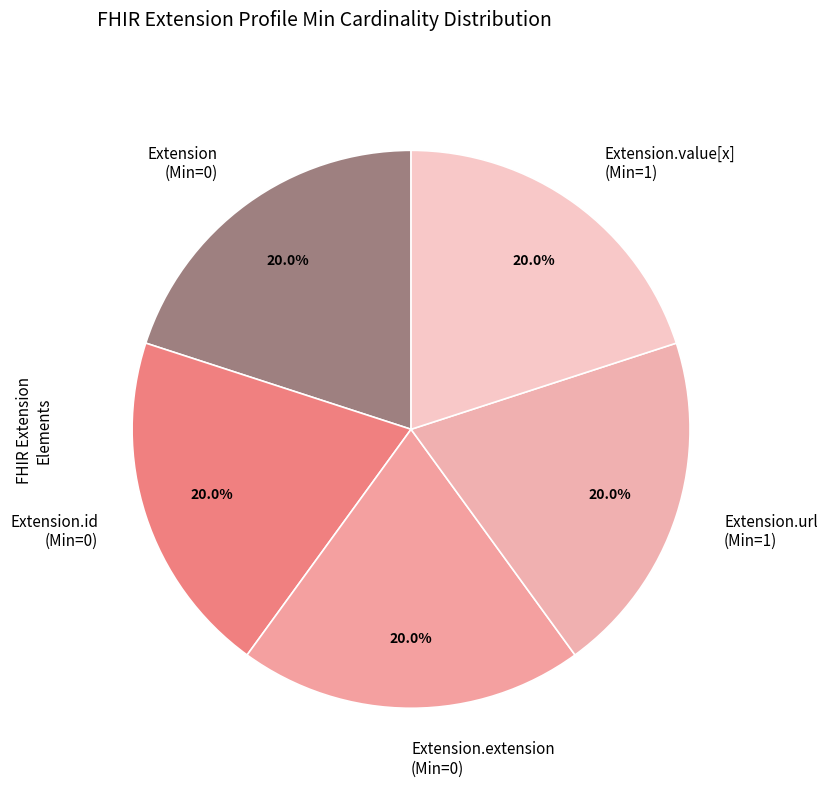

What is the ratio of the value at Extension.url (Min=1) to the value at Extension.extension (Min=0)?

1.0